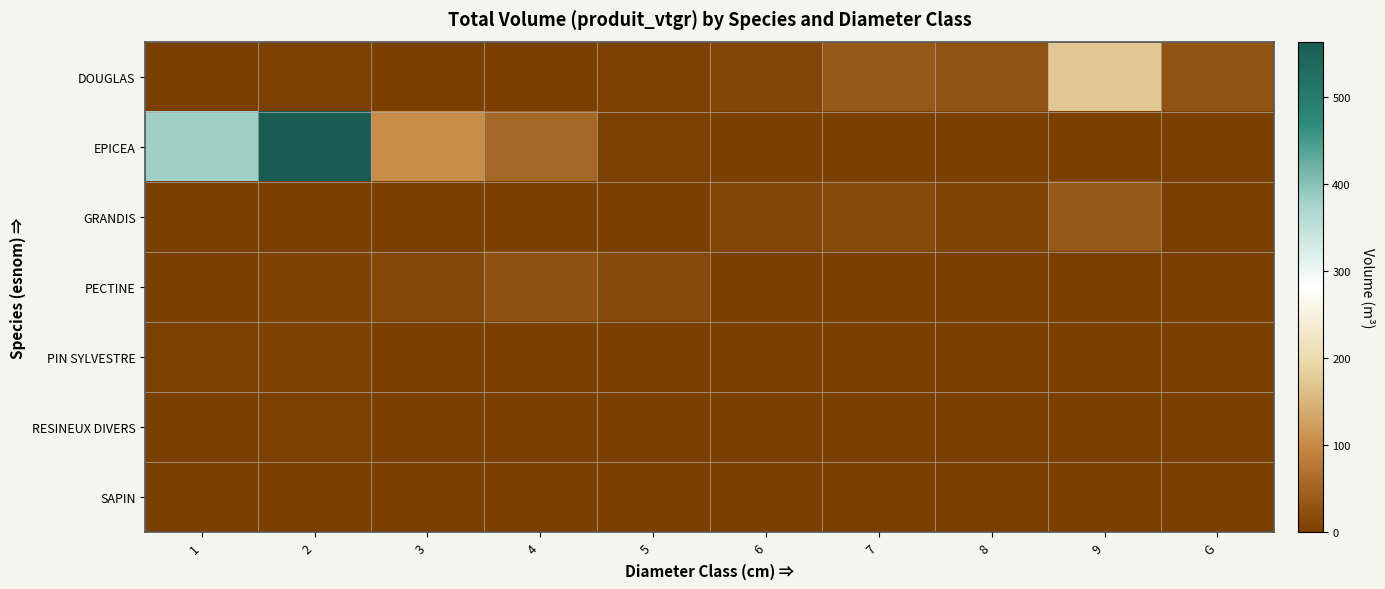

Which series has the largest range (max minus min)?

EPICEA